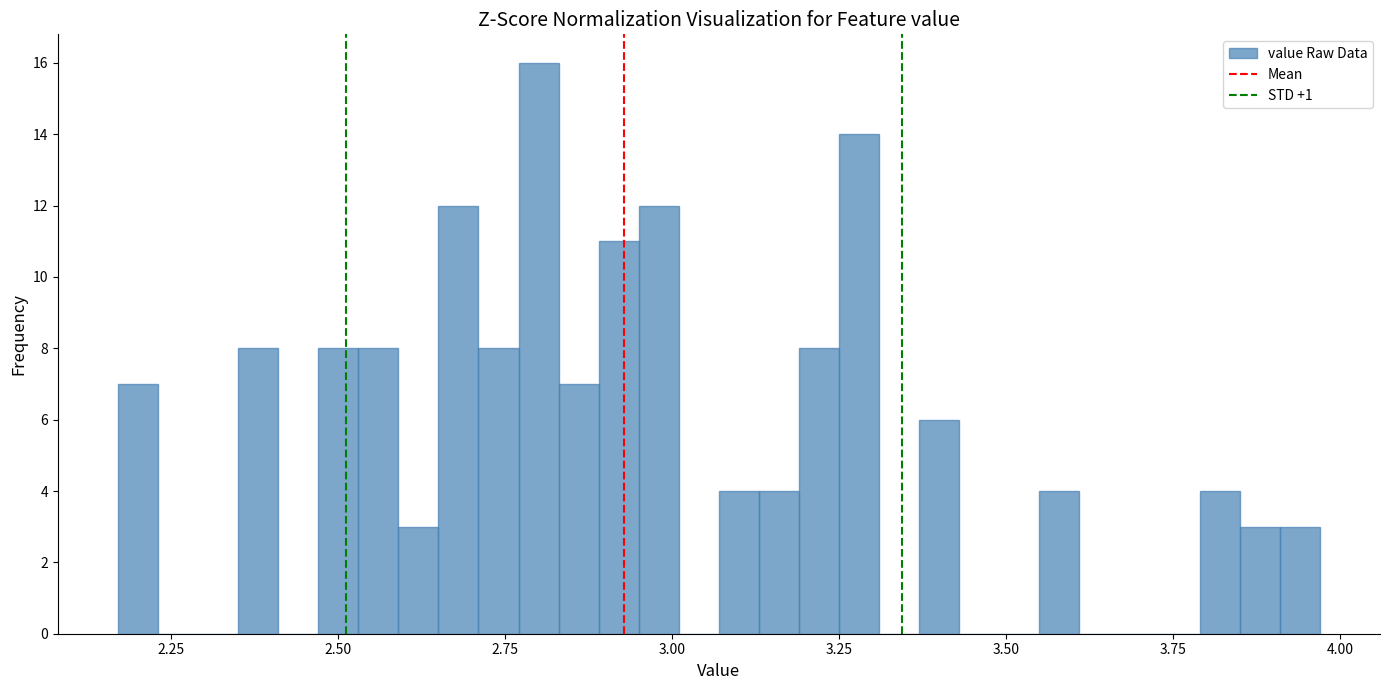

Around what value on the x-axis is the tallest bar? Give the approximate position of its centre, as read against the axis.

2.80